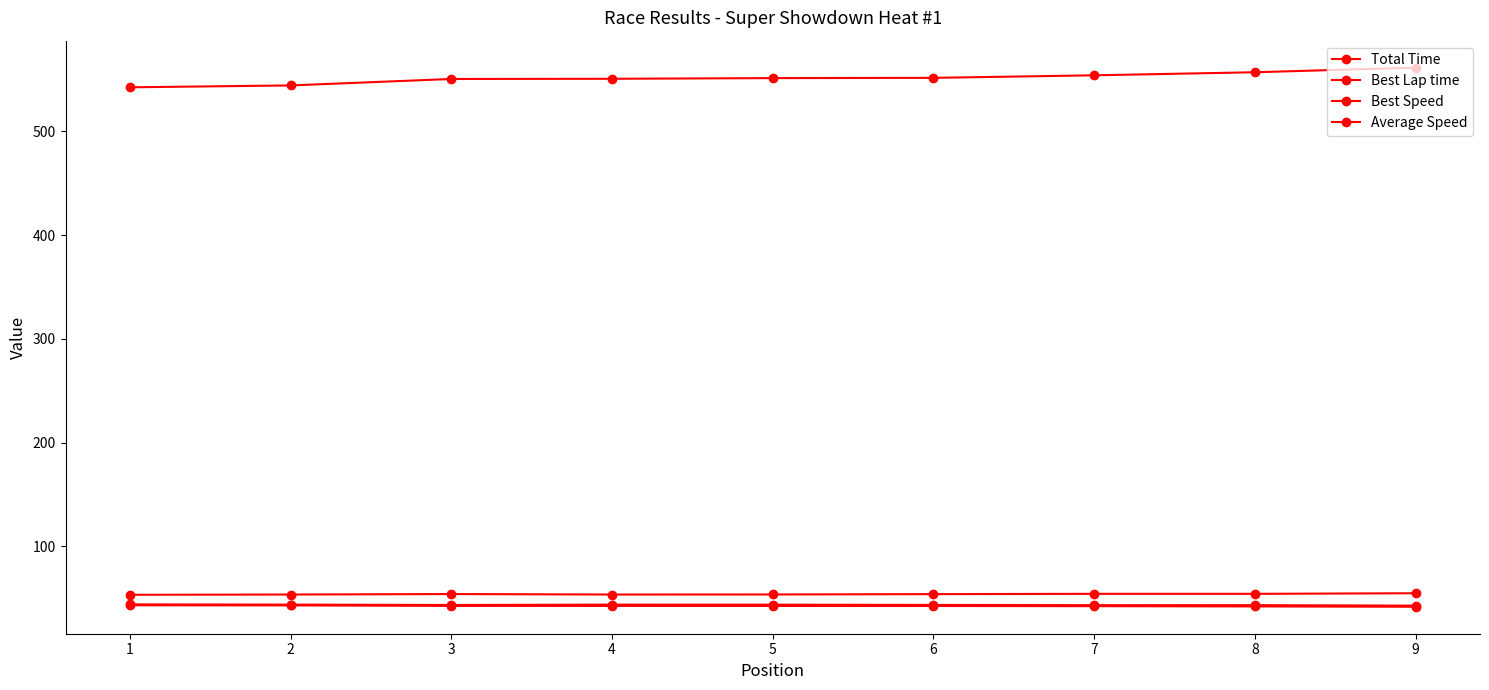

How many lines are shown in the chart?

4